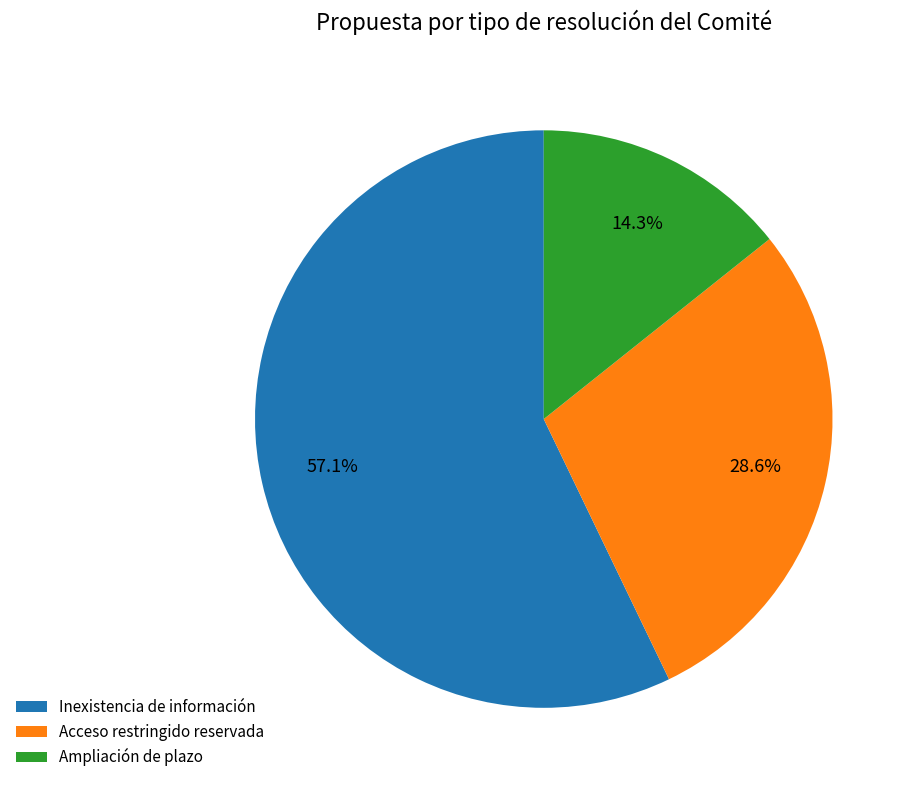

Rank the categories by value from highest to lowest.

Inexistencia de información, Acceso restringido reservada, Ampliación de plazo